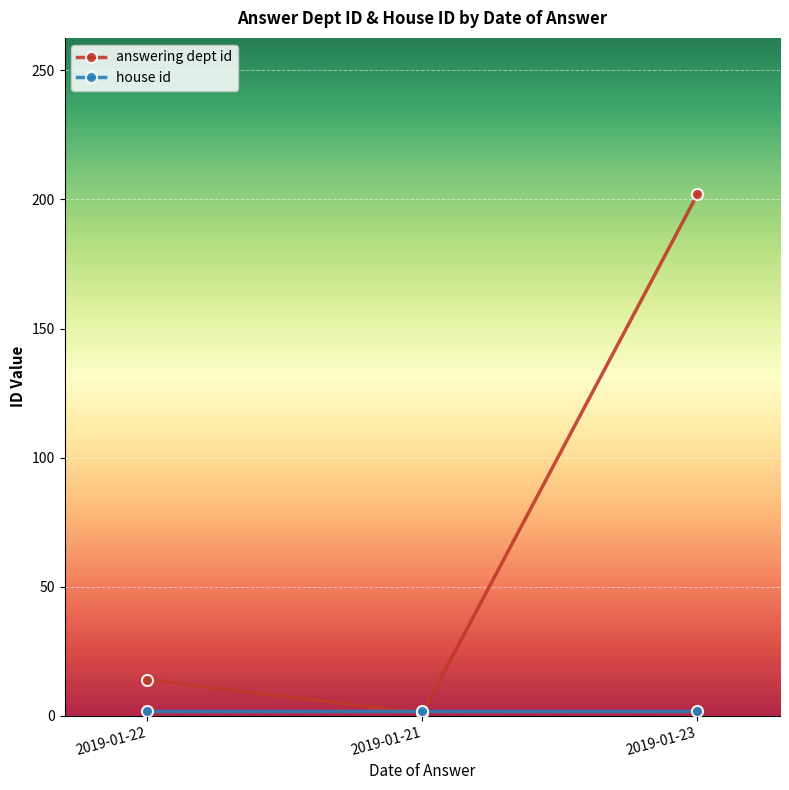

Does the chart have visible grid lines?

Yes